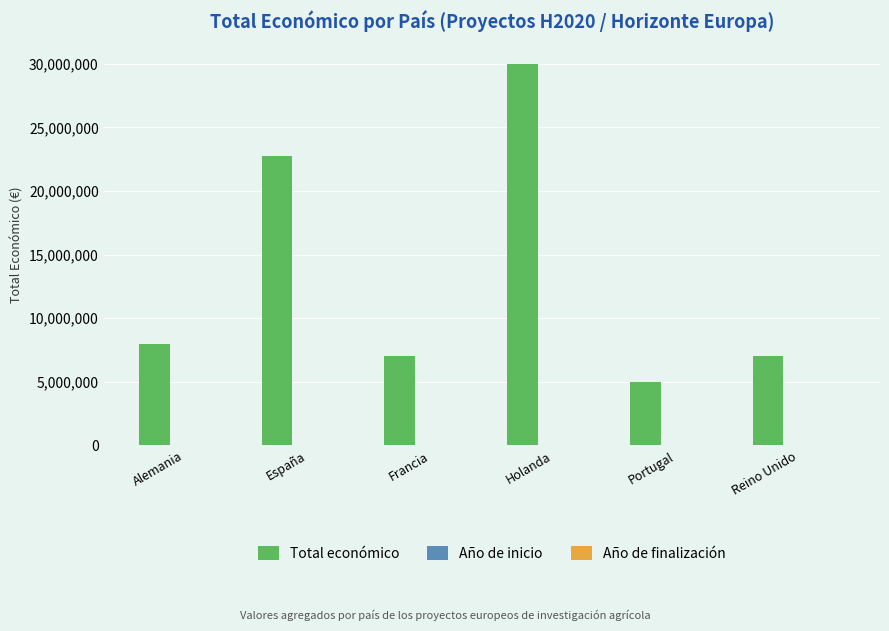

At which label does Total económico reach its peak?

Holanda